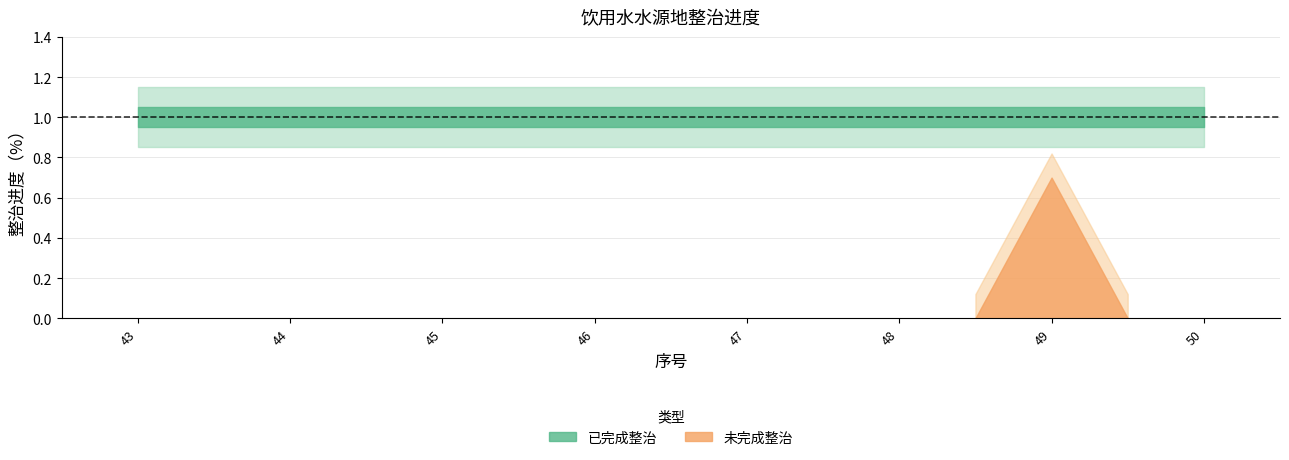

True or false: 整治进度（%） and 序号 intersect in this chart.

False